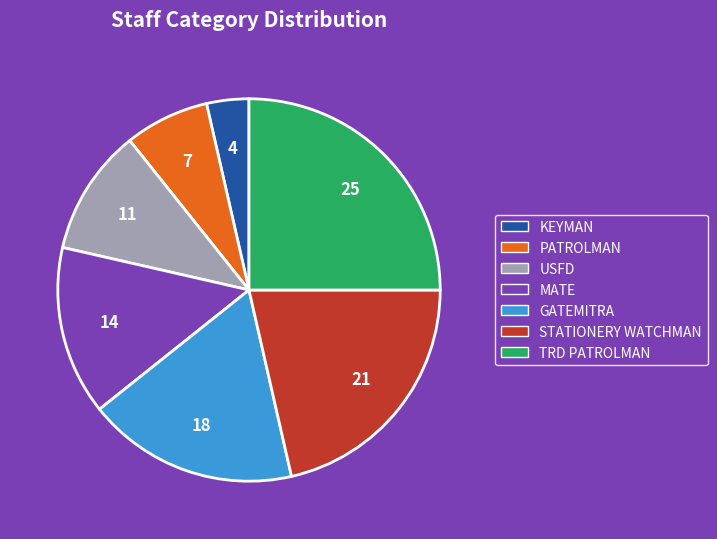

Is there any slice that represents more than half of the pie?

No